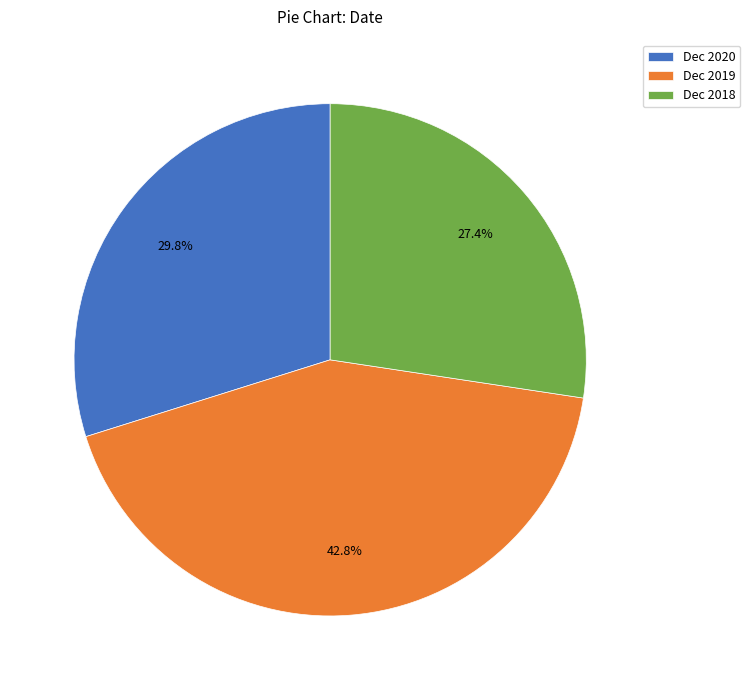

To the nearest percent, what percentage of the pie is Dec 2020?

30%